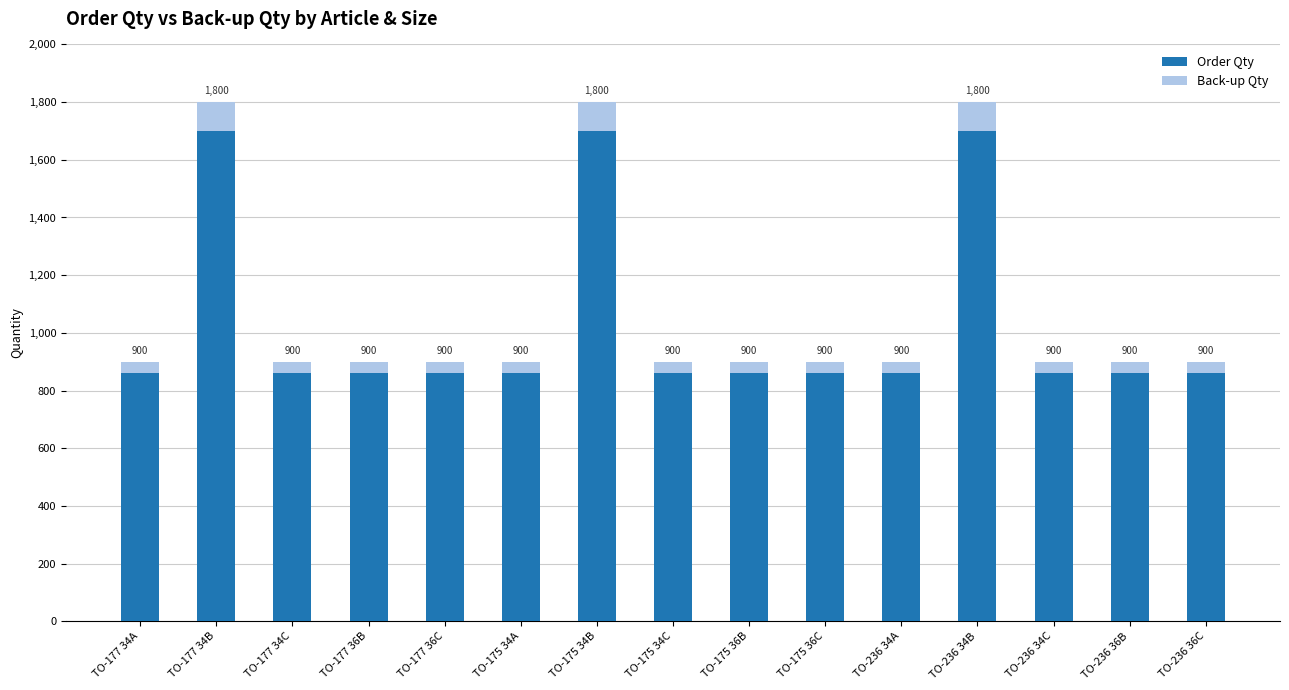

What are all the series names shown in the legend?

Order Qty, Back-up Qty